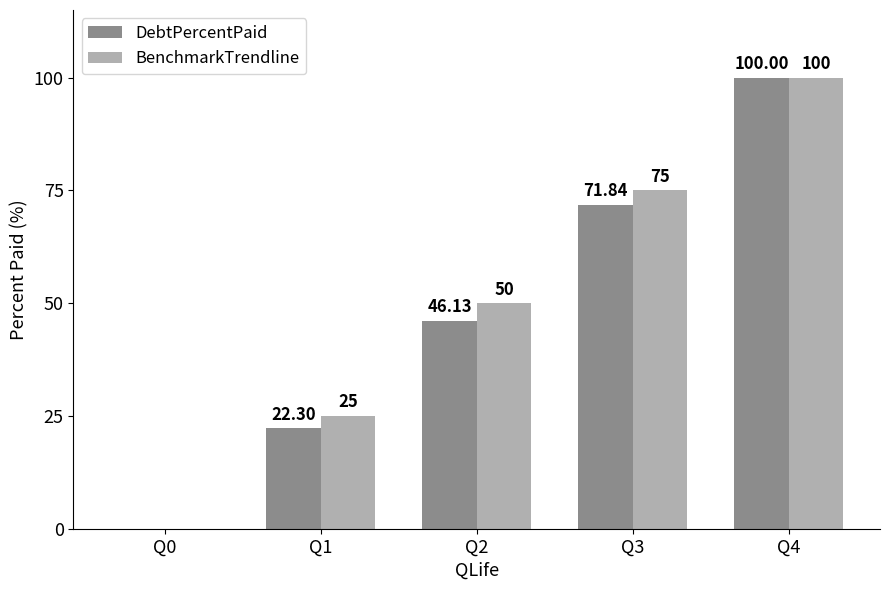

At which category is the sum across all series the highest?

Q4